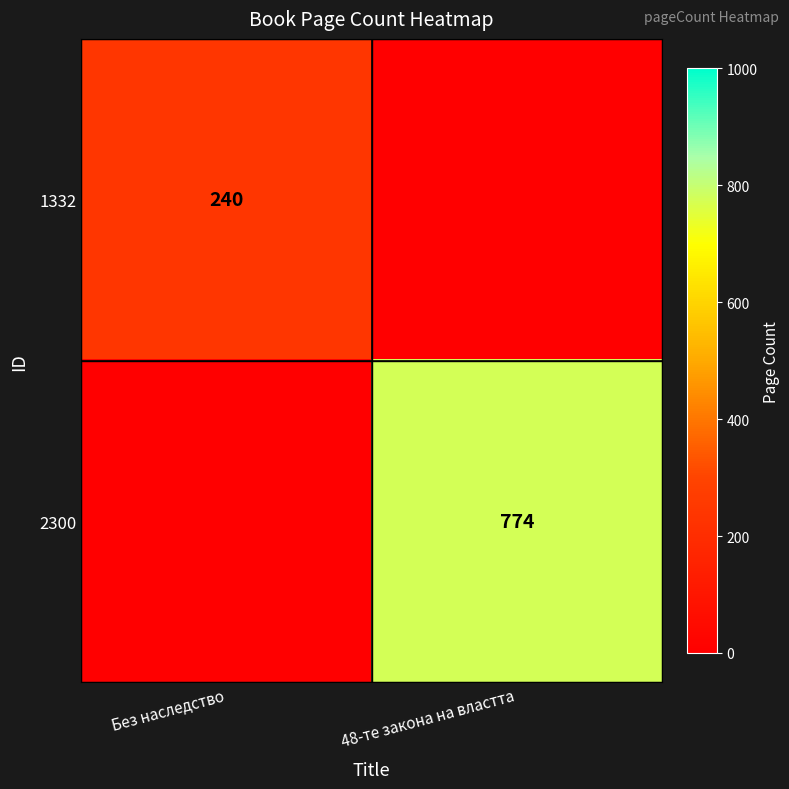

The value of 1332 at Без наследство is 159. True or false?

False